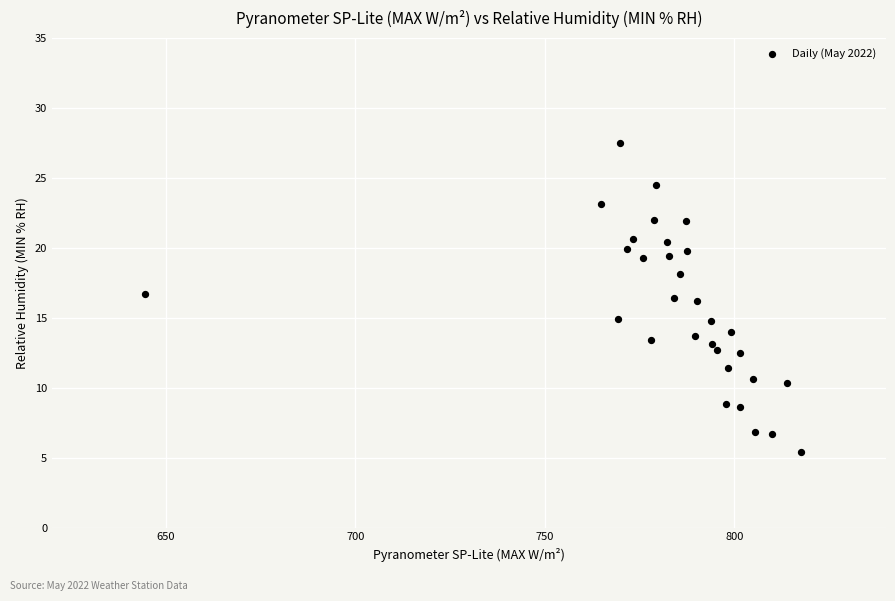

What is the range of Y values (max minus min)?

22.1